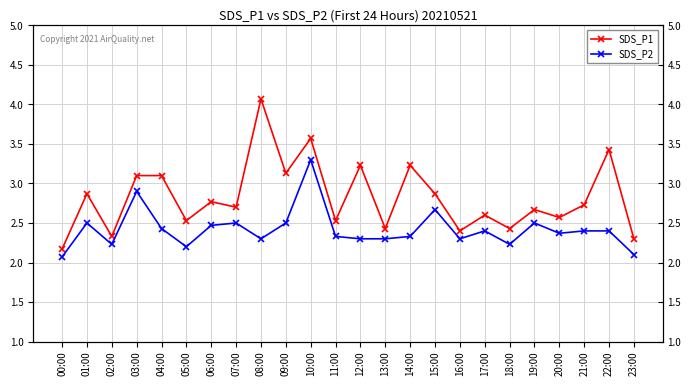

Reading left to right, transcribe all the data shown in this chart.

SDS_P1: 00:00=2.2	01:00=2.9	02:00=2.3	03:00=3.1	04:00=3.1	05:00=2.5	06:00=2.8	07:00=2.7	08:00=4.1	09:00=3.1	10:00=3.6	11:00=2.5	12:00=3.2	13:00=2.4	14:00=3.2	15:00=2.9	16:00=2.4	17:00=2.6	18:00=2.4	19:00=2.7	20:00=2.6	21:00=2.7	22:00=3.4	23:00=2.3
SDS_P2: 00:00=2.1	01:00=2.5	02:00=2.2	03:00=2.9	04:00=2.4	05:00=2.2	06:00=2.5	07:00=2.5	08:00=2.3	09:00=2.5	10:00=3.3	11:00=2.3	12:00=2.3	13:00=2.3	14:00=2.3	15:00=2.7	16:00=2.3	17:00=2.4	18:00=2.2	19:00=2.5	20:00=2.4	21:00=2.4	22:00=2.4	23:00=2.1